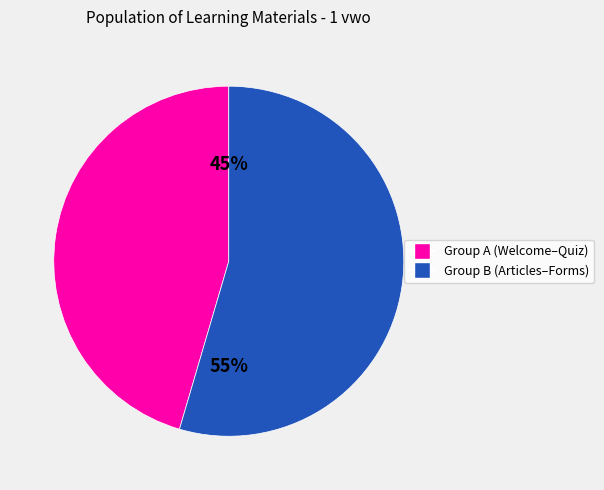

Is there a majority slice in this chart?

Yes